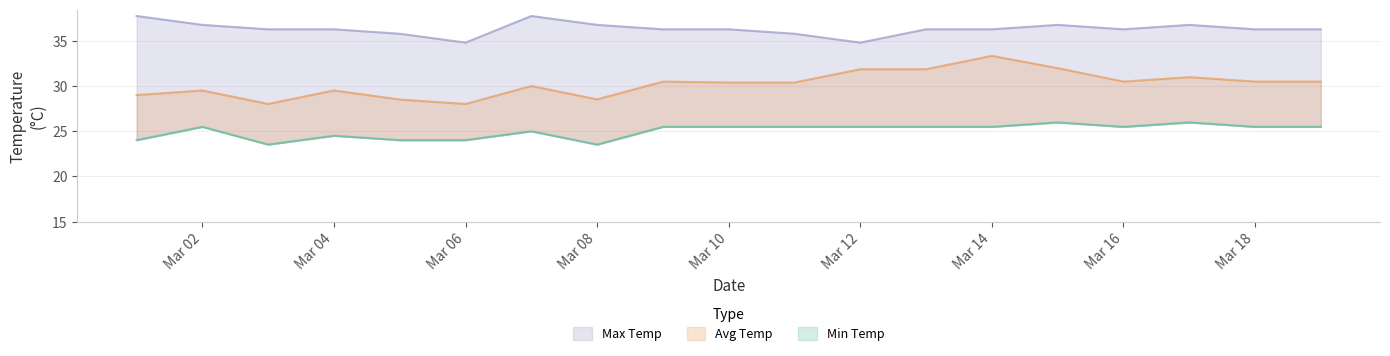

What is the greatest value displayed?

37.7